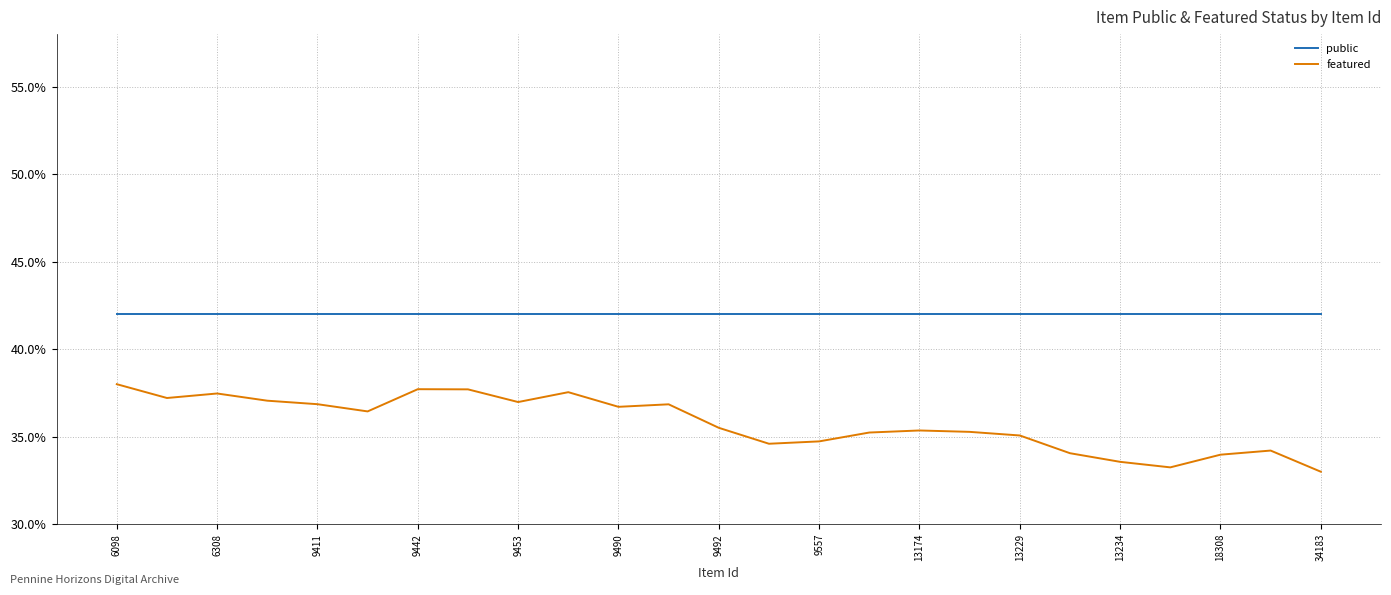

What are all the series names shown in the legend?

public, featured